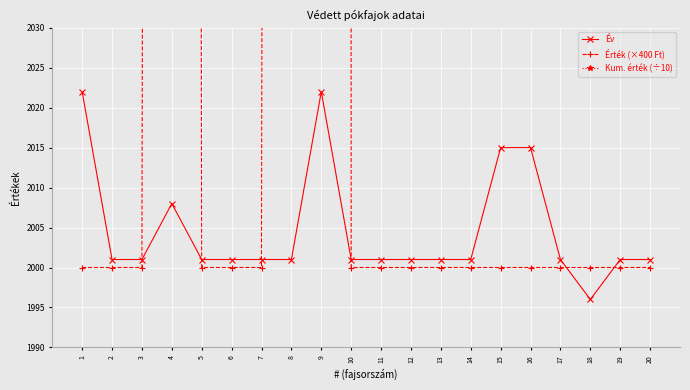

How many interior local peaks does the Érték (×400 Ft) series have?

2